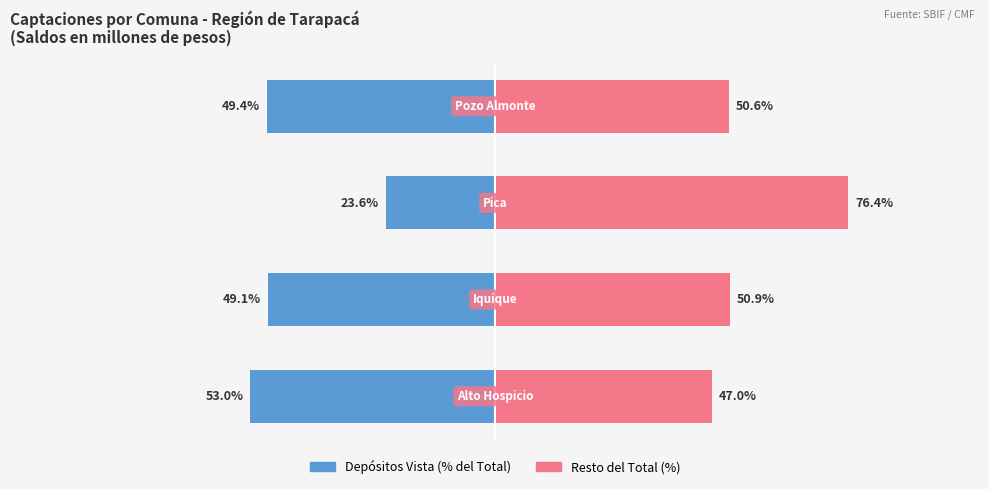

What are all the series names shown in the legend?

Depósitos Vista (% del Total), Resto del Total (%)